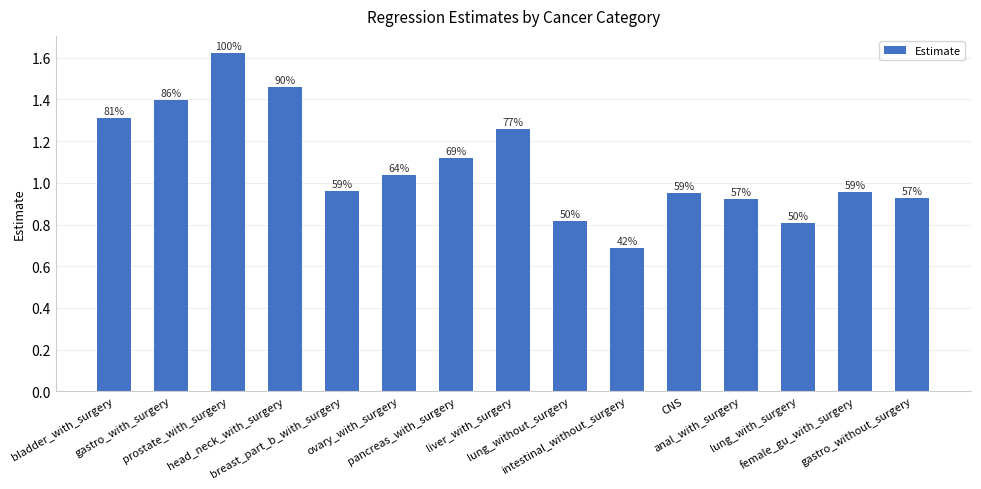

How many bars are there in total?

15